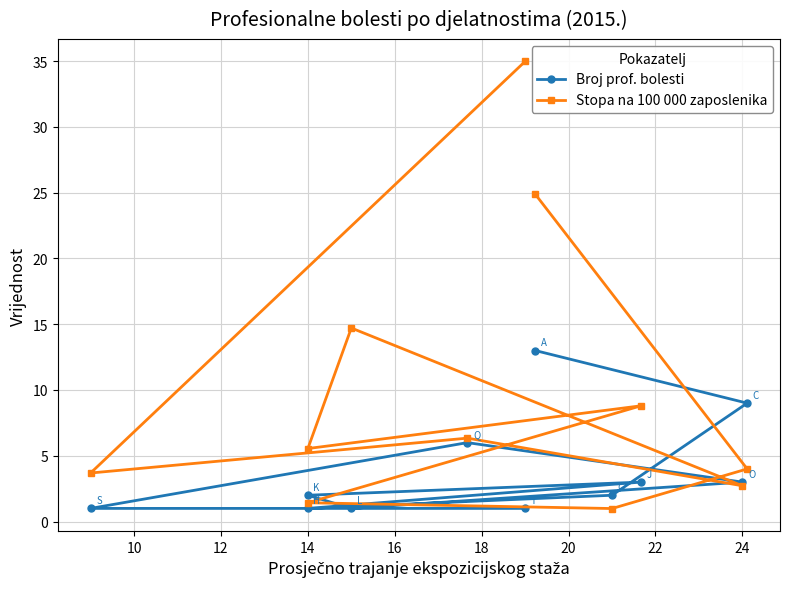

Rank the series by their average value, from highest to lowest.

Stopa na 100 000 zaposlenika, Broj prof. bolesti